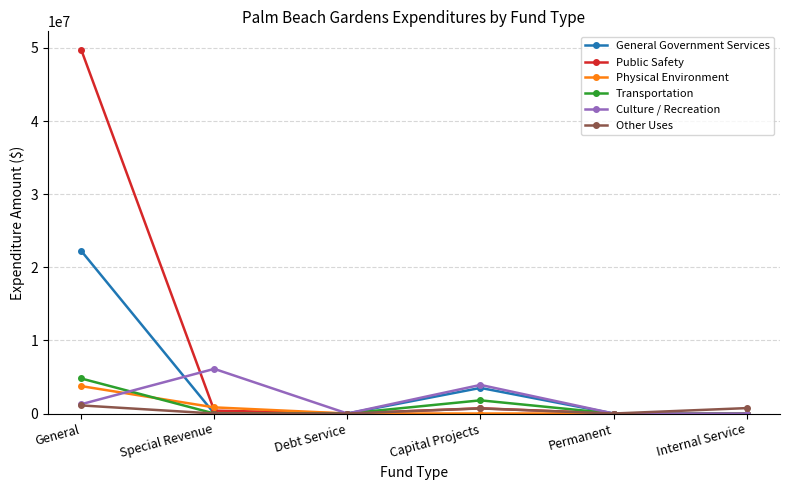

What is the total value across all series at Capital Projects?

10626494